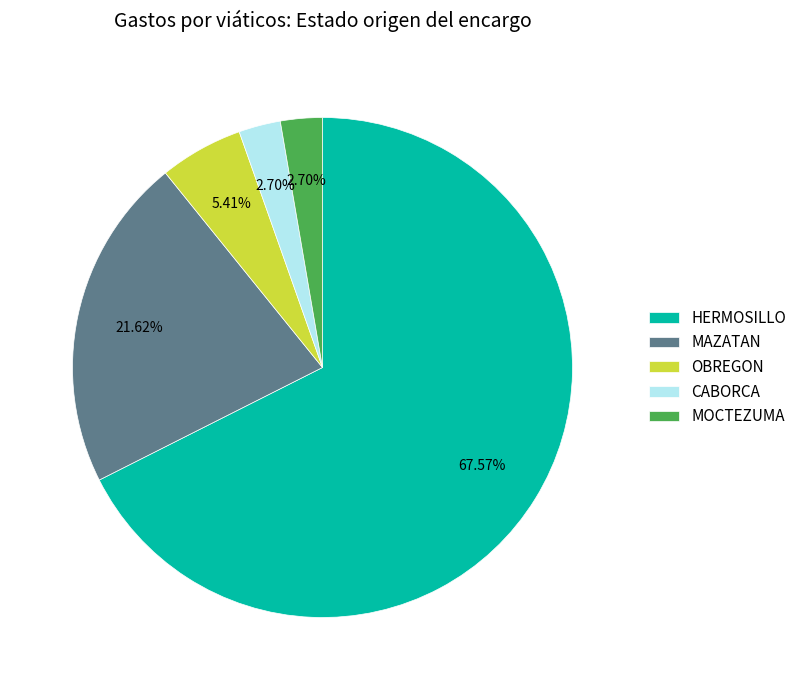

What percentage do CABORCA and OBREGON together represent?

8.1%